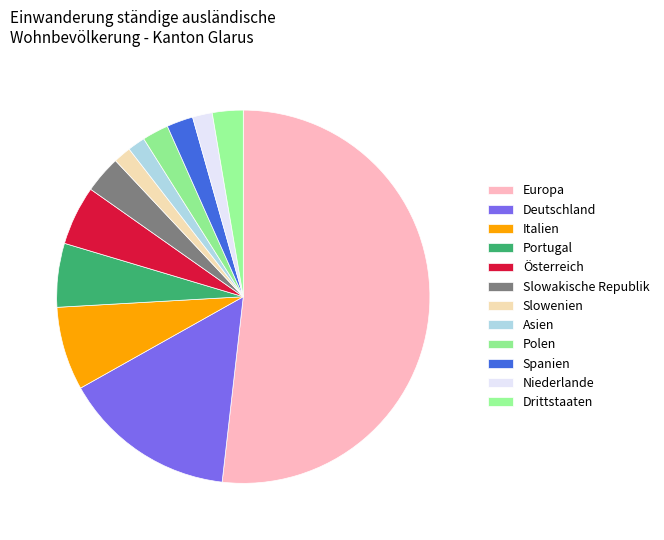

How many segments does this pie chart have?

12